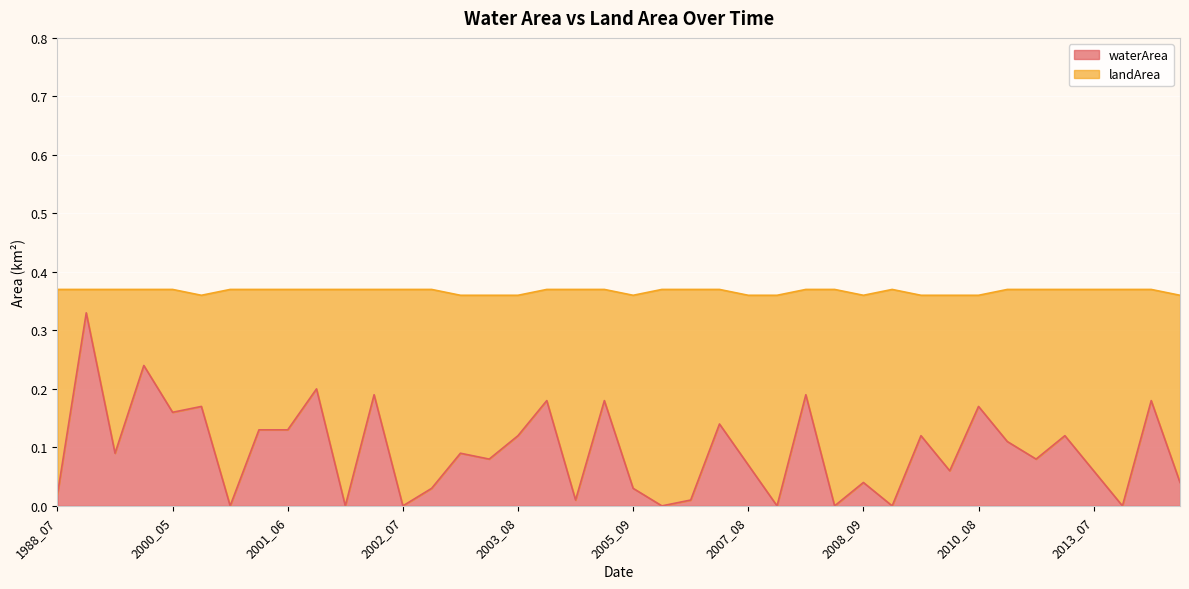

Reading right to left, what are all the values shown in this chart?

0.0	0.2	0.0	0.1	0.1	0.1	0.1	0.2	0.1	0.1	0.0	0.0	0.0	0.2	0.0	0.1	0.1	0.0	0.0	0.0	0.2	0.0	0.2	0.1	0.1	0.1	0.0	0.0	0.2	0.0	0.2	0.1	0.1	0.0	0.2	0.2	0.2	0.1	0.3	0.0